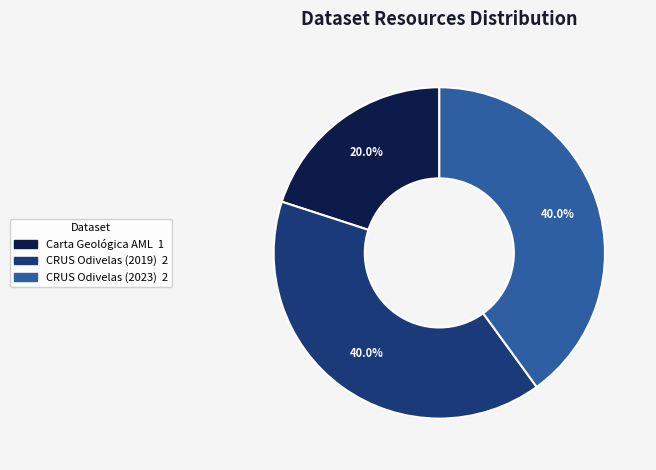

Is there a majority slice in this chart?

No